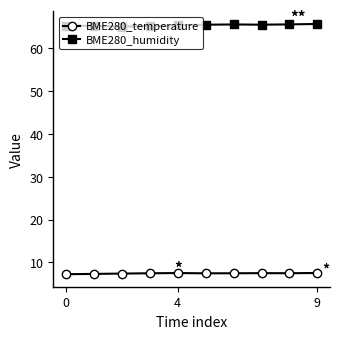

What is the maximum value for BME280_humidity?

65.7